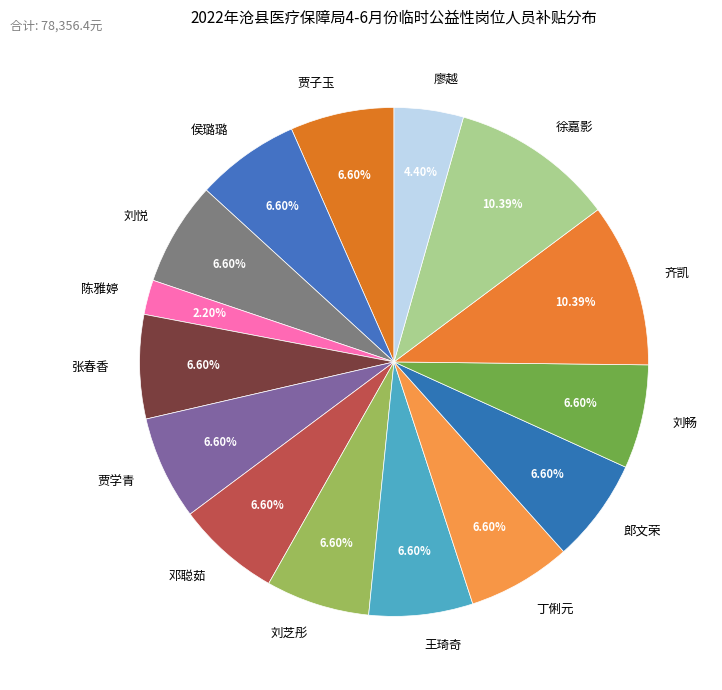

What percentage is the 贾学青 slice, to the nearest percent?

7%